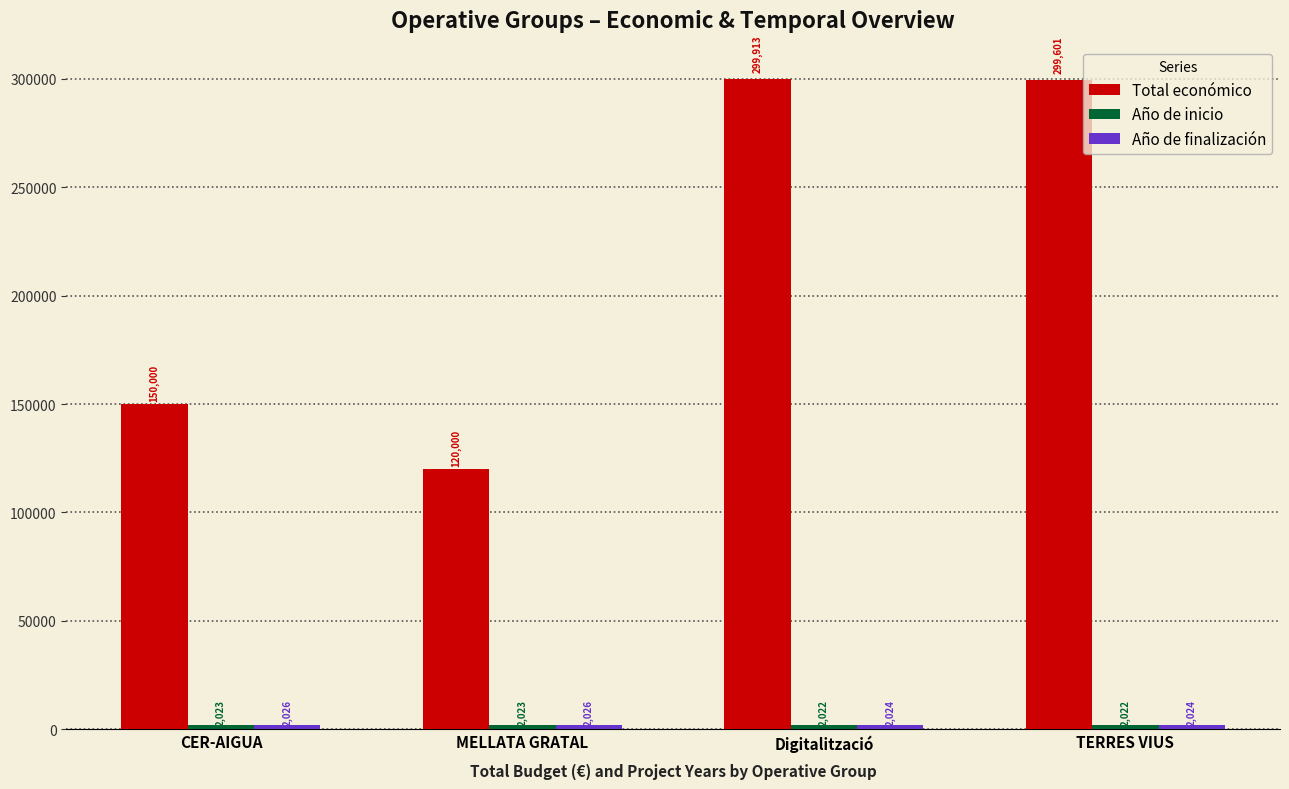

What is the difference between the maximum and second lowest values in the Total económico series?

149913